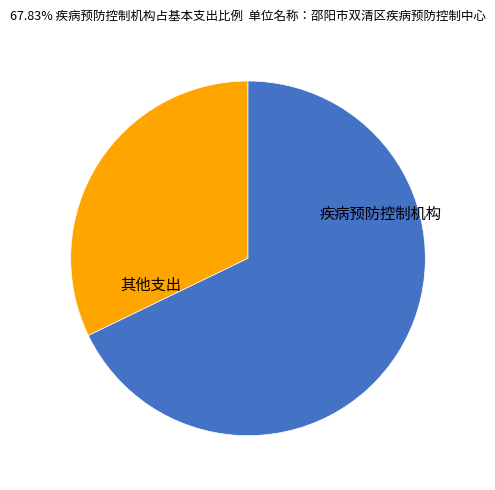

Is there a majority slice in this chart?

Yes